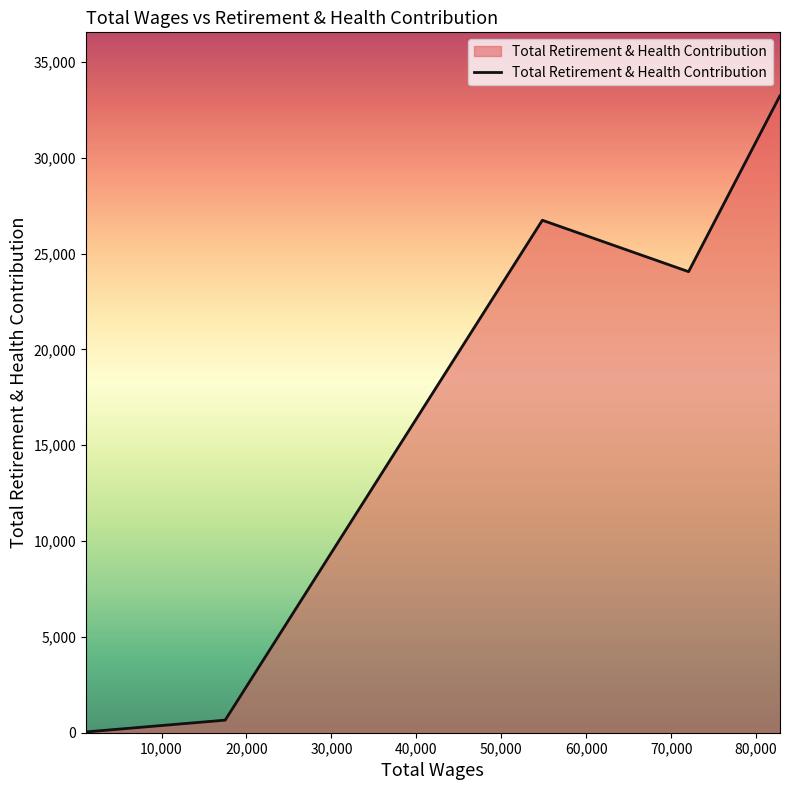

What is the difference between the second highest and minimum values?

26697